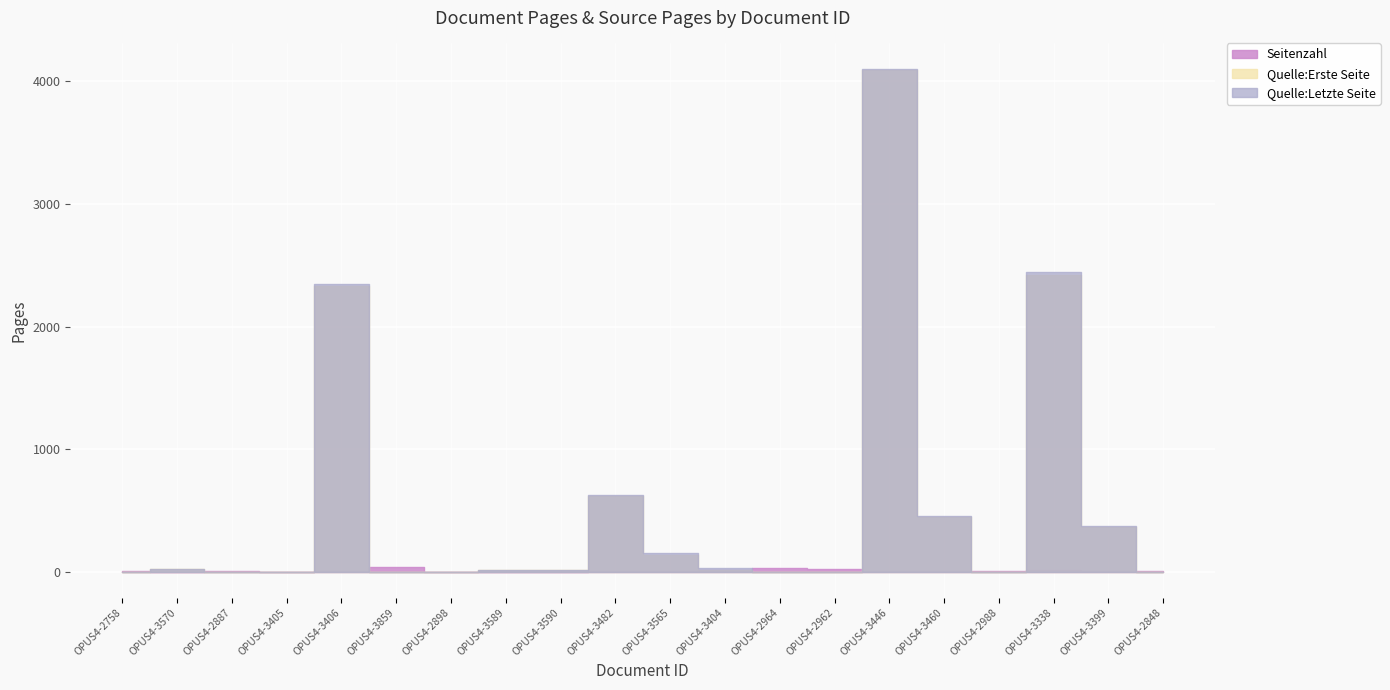

True or false: Quelle:Letzte Seite and Quelle:Erste Seite intersect in this chart.

False